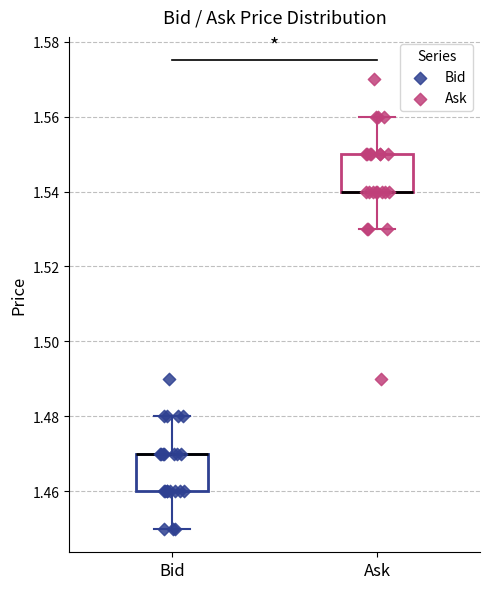

Where does the upper whisker of the box for Bid end on the y-axis? The values are not printed on the chart, so give them approximately, as read against the axis.

1.48